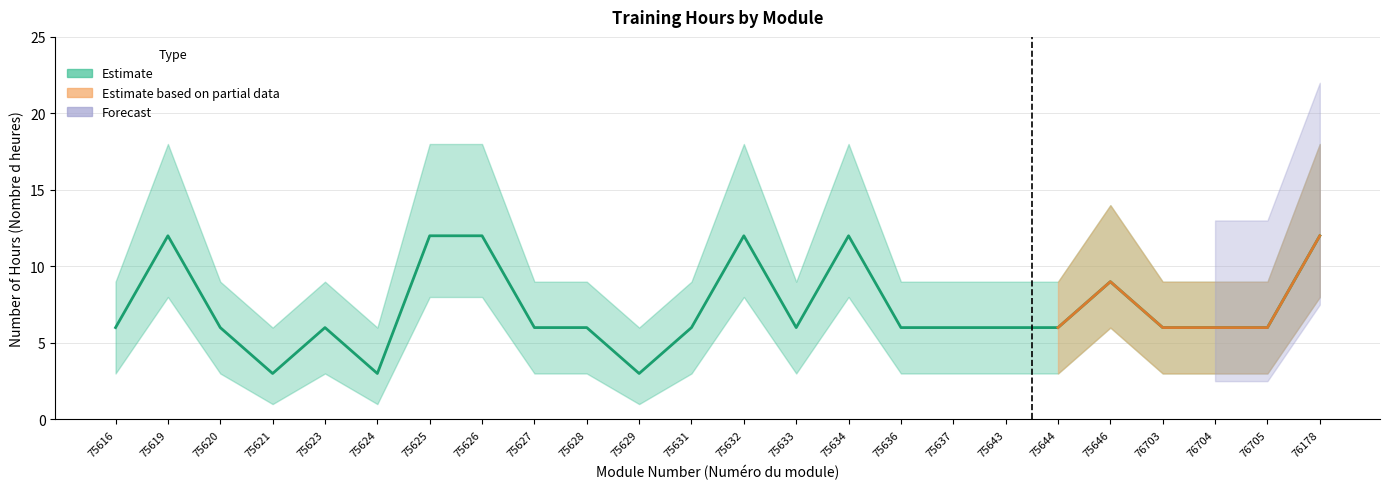

Between 75627 and 75636, which is larger?

75627